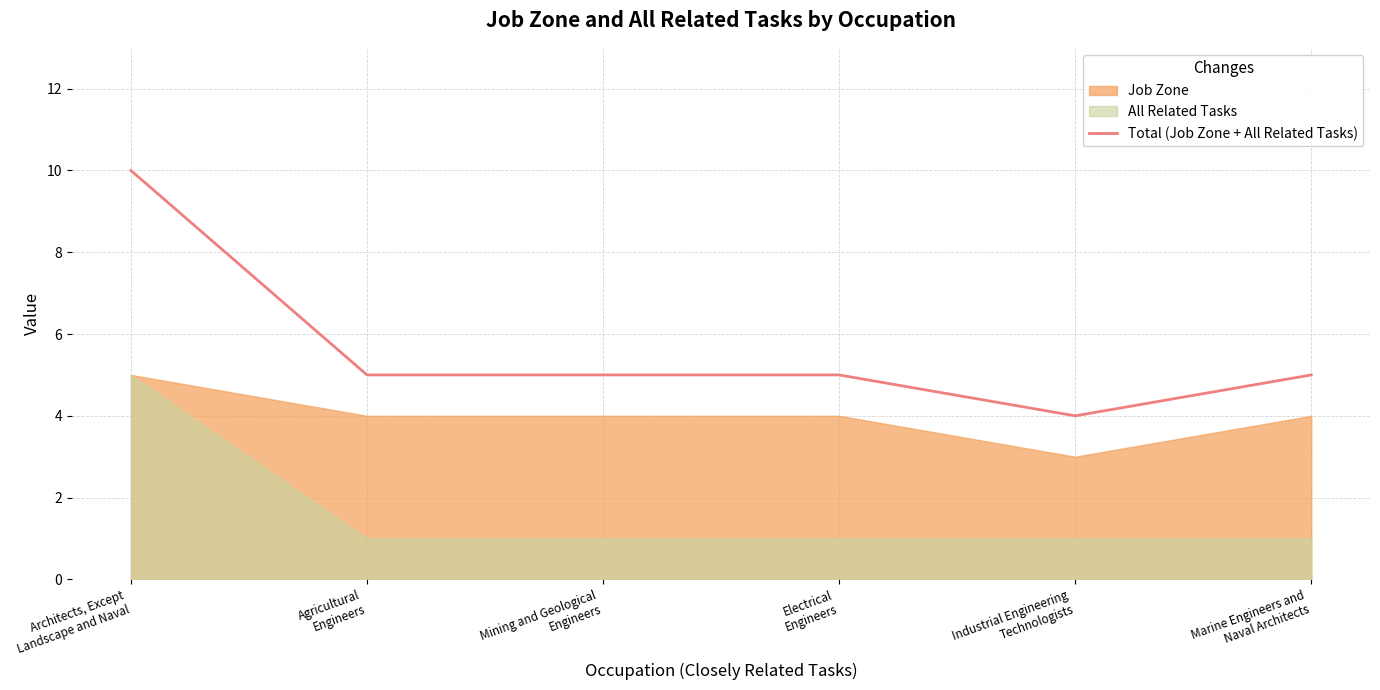

Where does the data first go above 5?

Architects, Except
Landscape and Naval